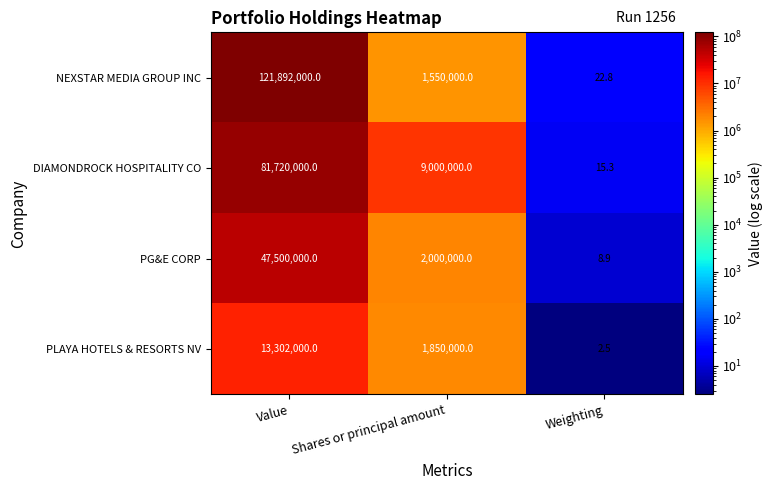

What is the sum of all NEXSTAR MEDIA GROUP INC values?

123442022.8